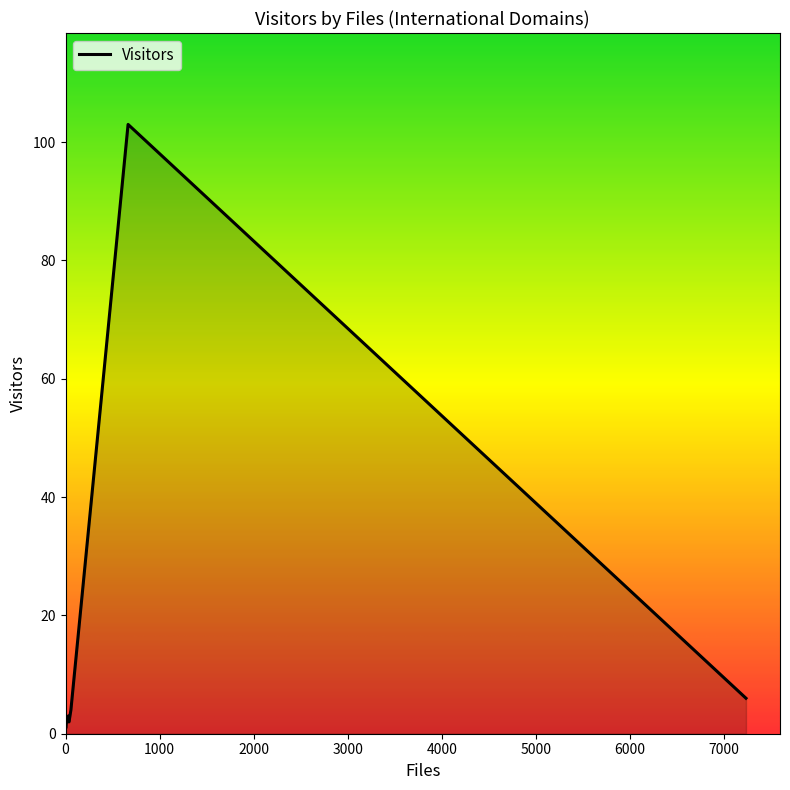

List the labels in order of value, smallest first.

aber.ac.uk, dlr.de, kent.ac.uk, obspm.fr, upc.es, jussieu.fr, lancs.ac.uk, u-strasbg.fr, u-tokyo.ac.jp, ucl.ac.uk, le.ac.uk, u-aizu.ac.jp, co.uk